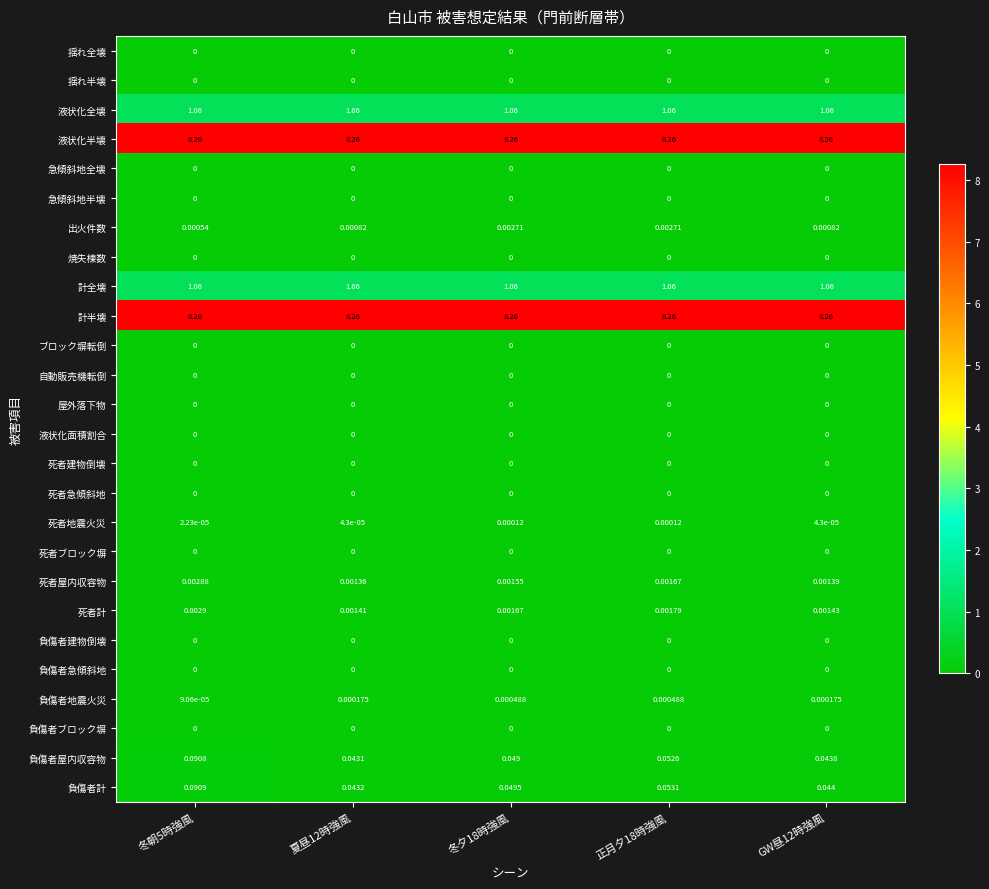

What is the difference between the highest and lowest values at 冬夕18時強風?

8.3